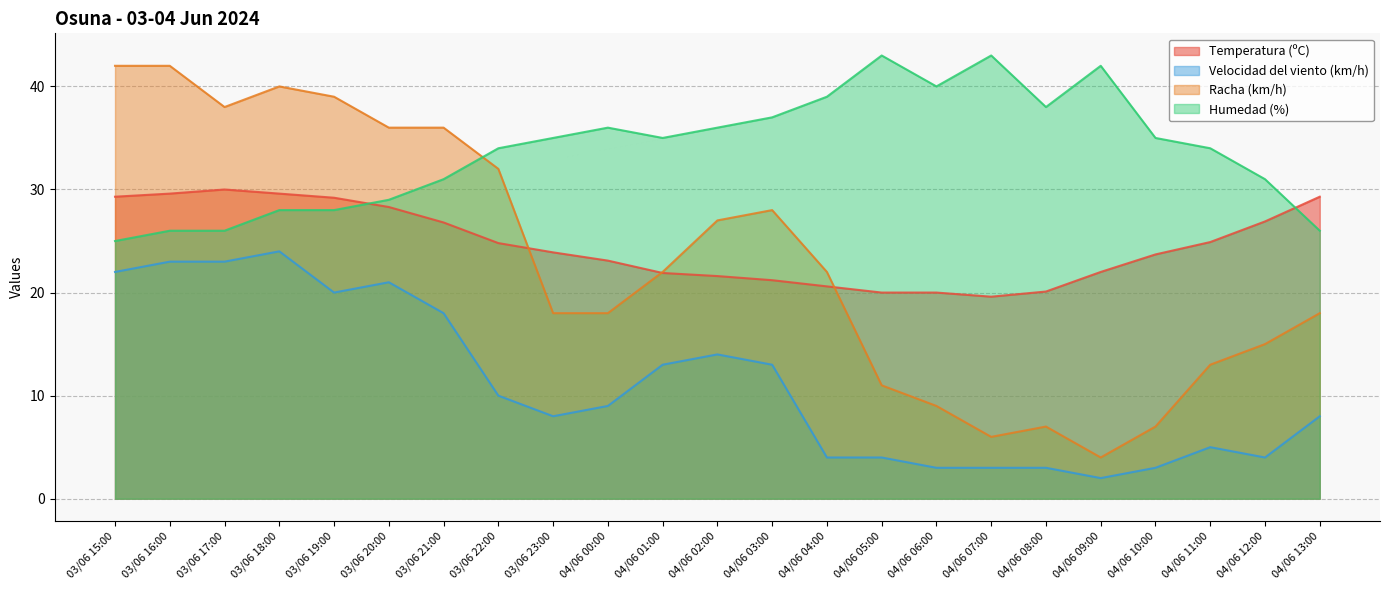

What is the label of the 2nd point from the left?

03/06 16:00